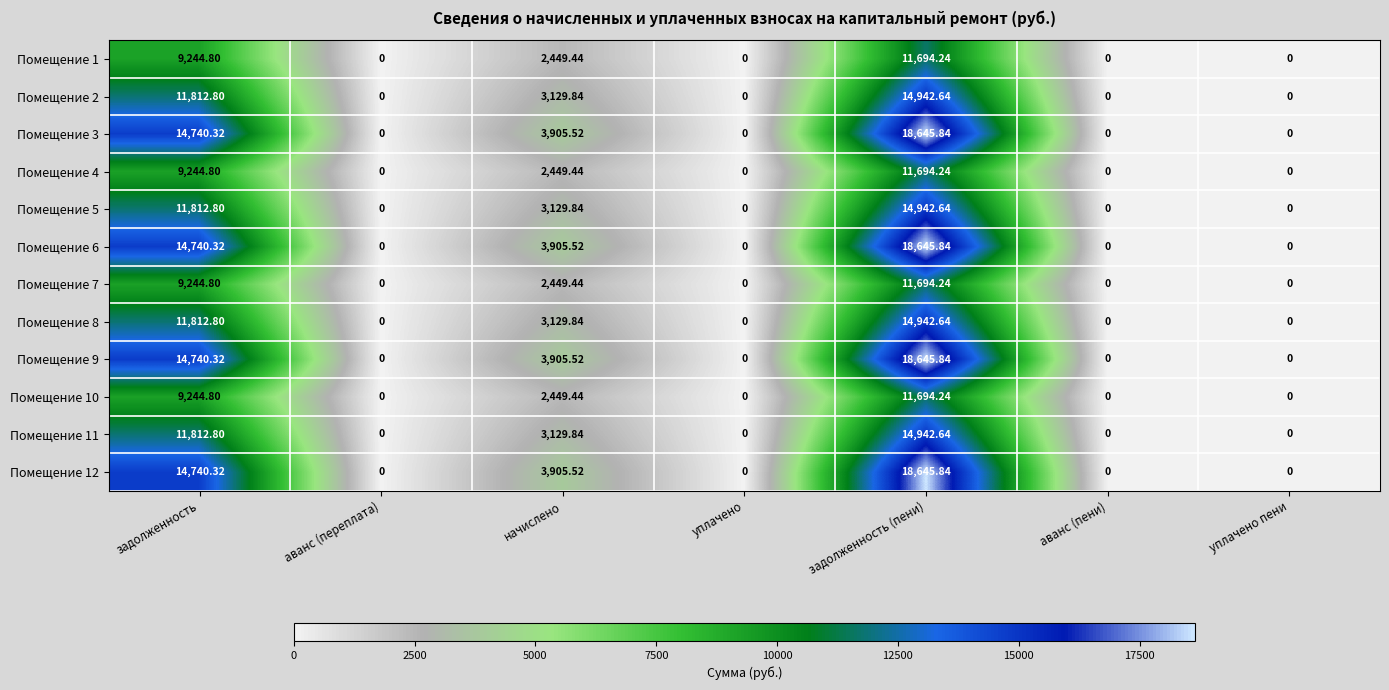

At which label is Помещение 9 closest to 9322?

начислено